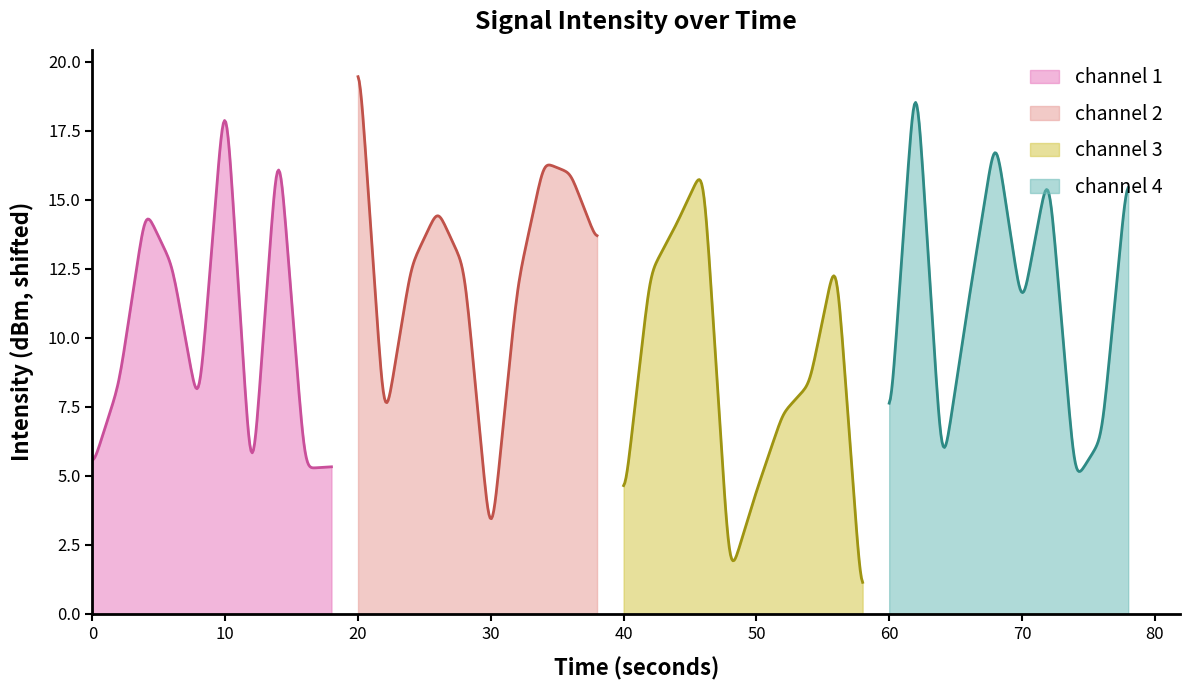

What is the minimum value for channel 1?

5.3